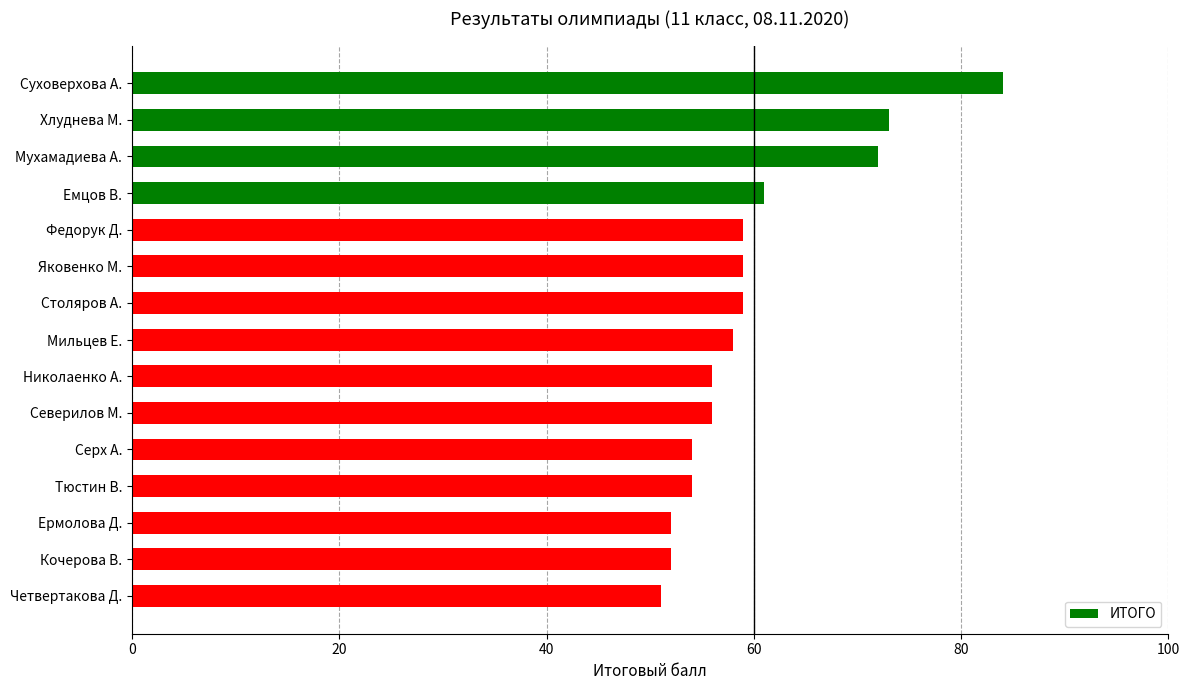

How many bars are there in total?

15